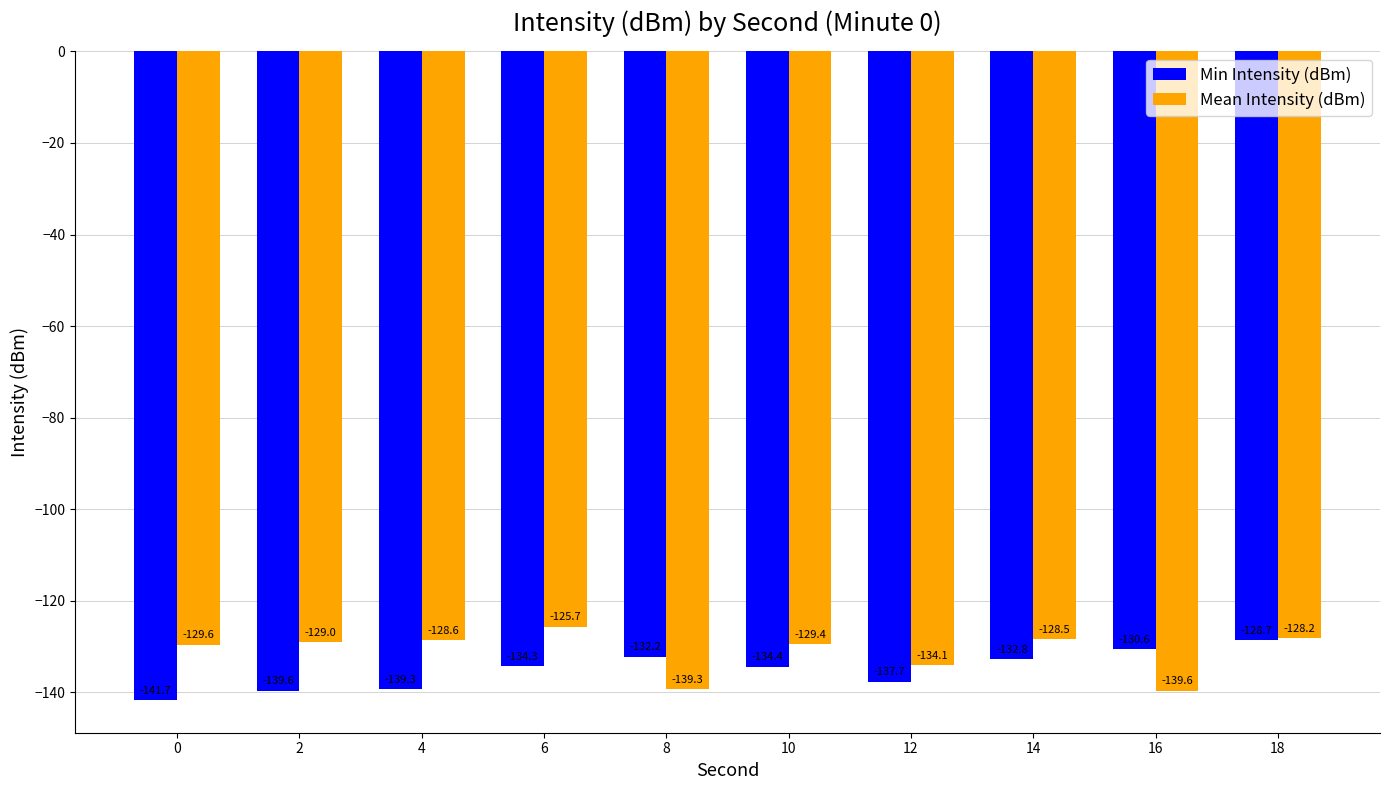

Is it true that Min Intensity (dBm) equals -132.2 at 8?

True